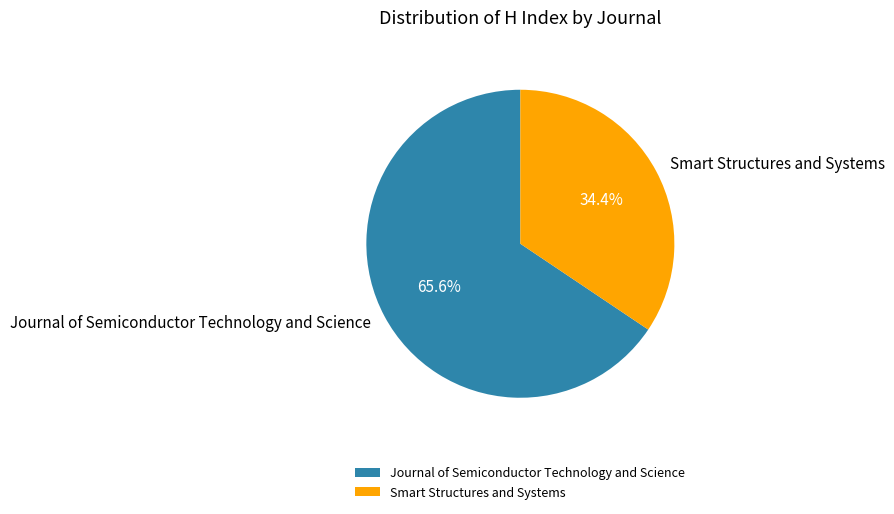

What is the ratio of the value at Journal of Semiconductor Technology and Science to the value at Smart Structures and Systems?

1.9